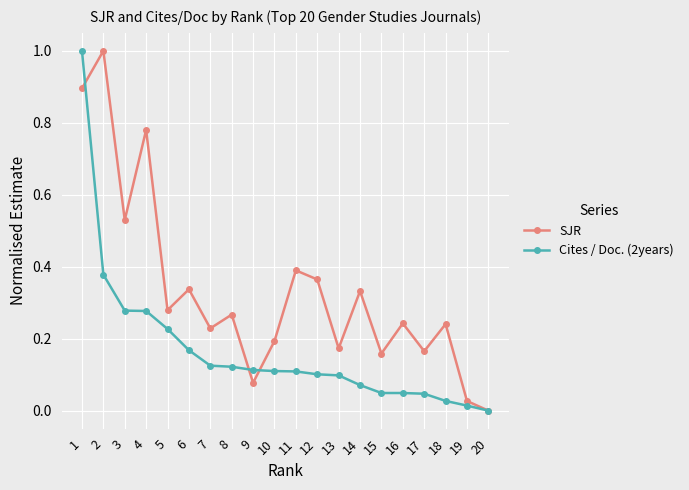

What is the highest value of the SJR series?

1.0